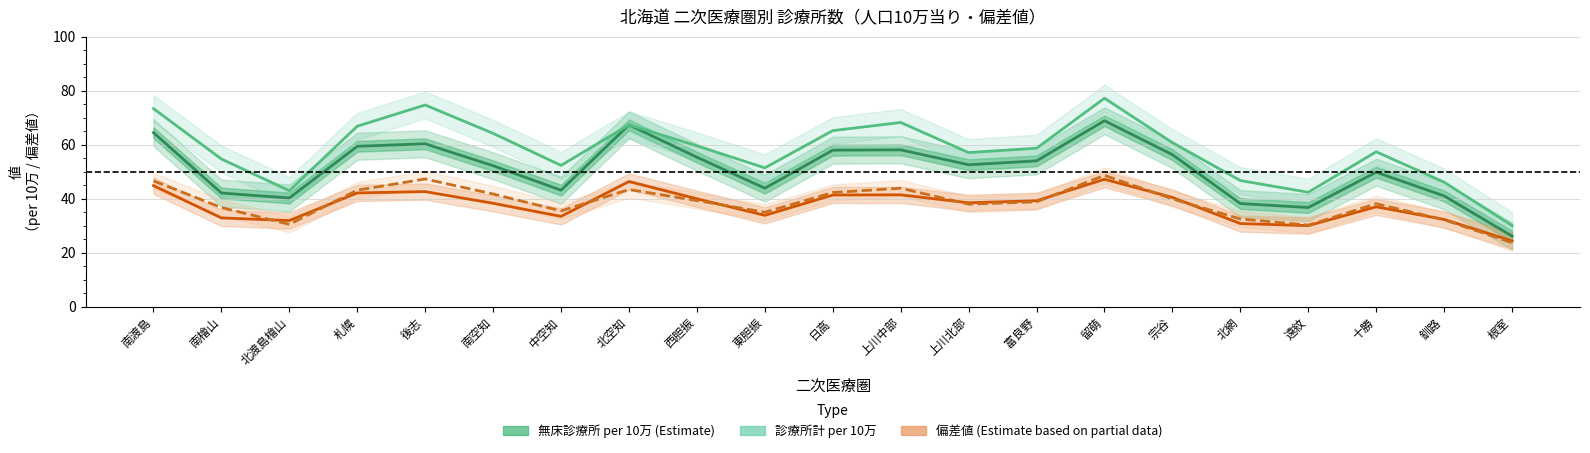

At how many categories does at least one series exceed 53?

14